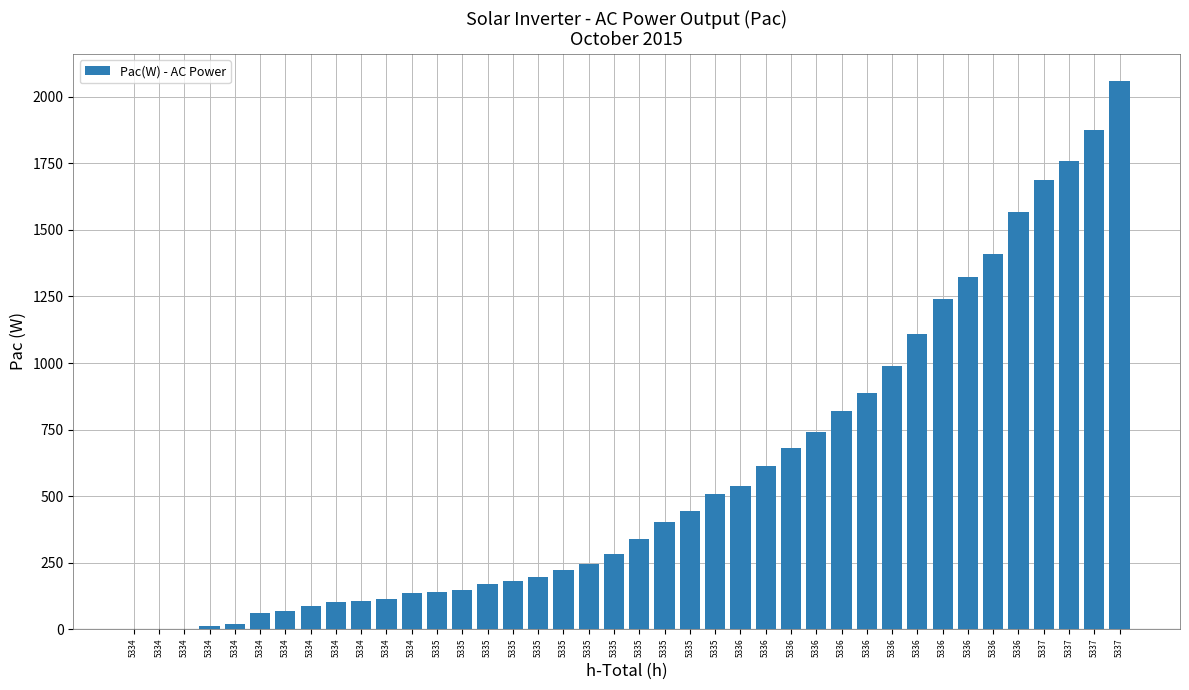

Are the bars horizontal?

No